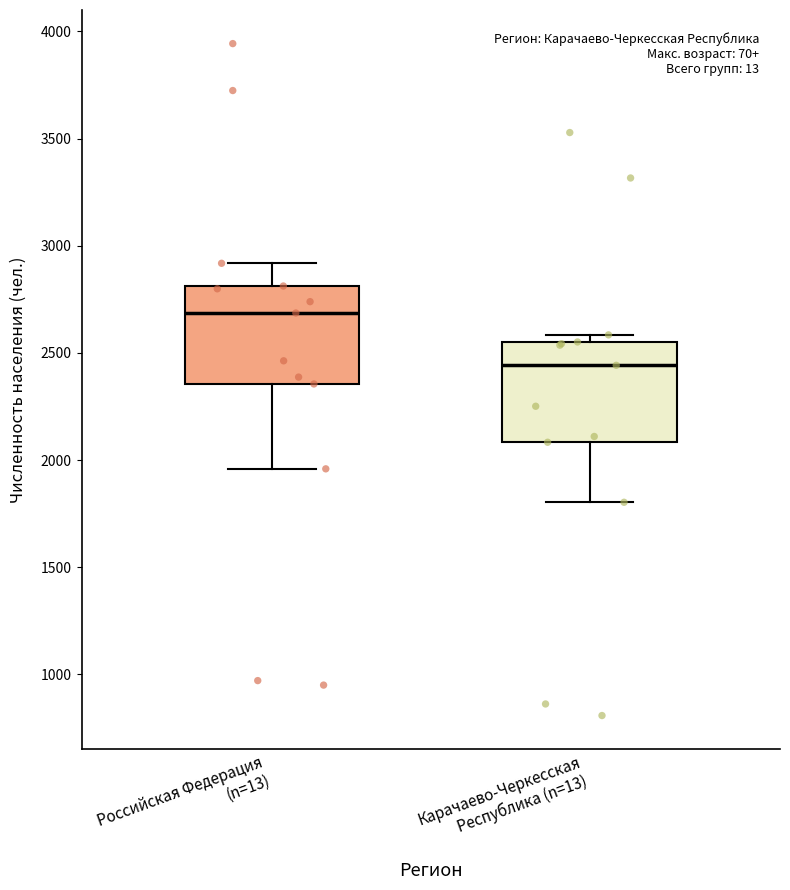

Reading left to right, read every box against the y-axis: the position of its median line, the range the box covers, and the ends of its whiskers. The values are not printed on the chart, so give them approximately, as read against the axis.

Российская Федерация (n=13): median 2700, box 2350 to 2800, whiskers 1950 to 2900
Карачаево-Черкесская Республика (n=13): median 2450, box 2100 to 2550, whiskers 1800 to 2600